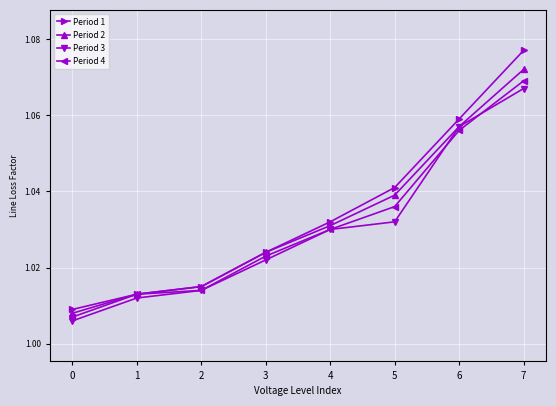

Which label corresponds to the largest value in the chart?

7